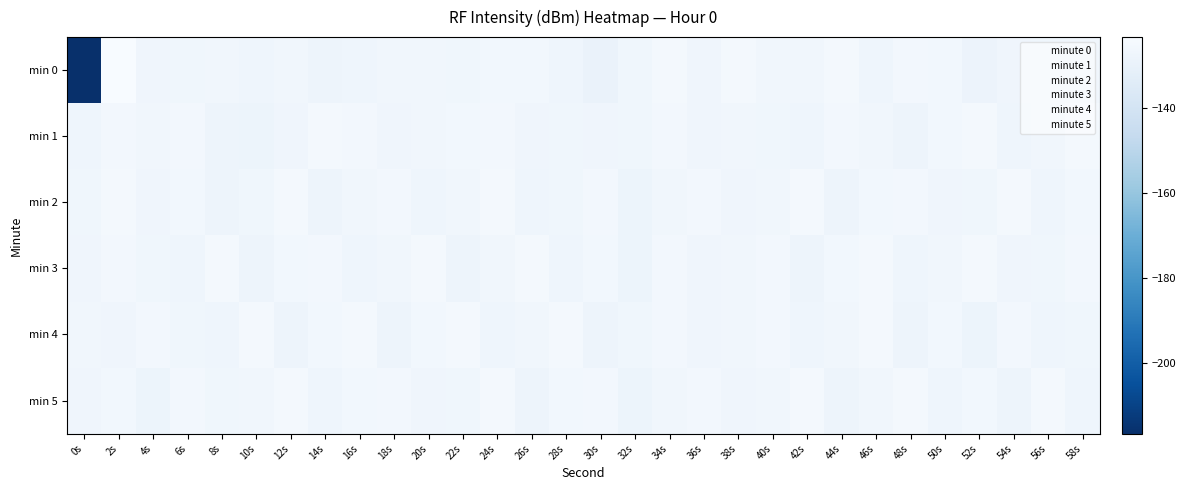

At which category does the chart reach its minimum across all series?

0s